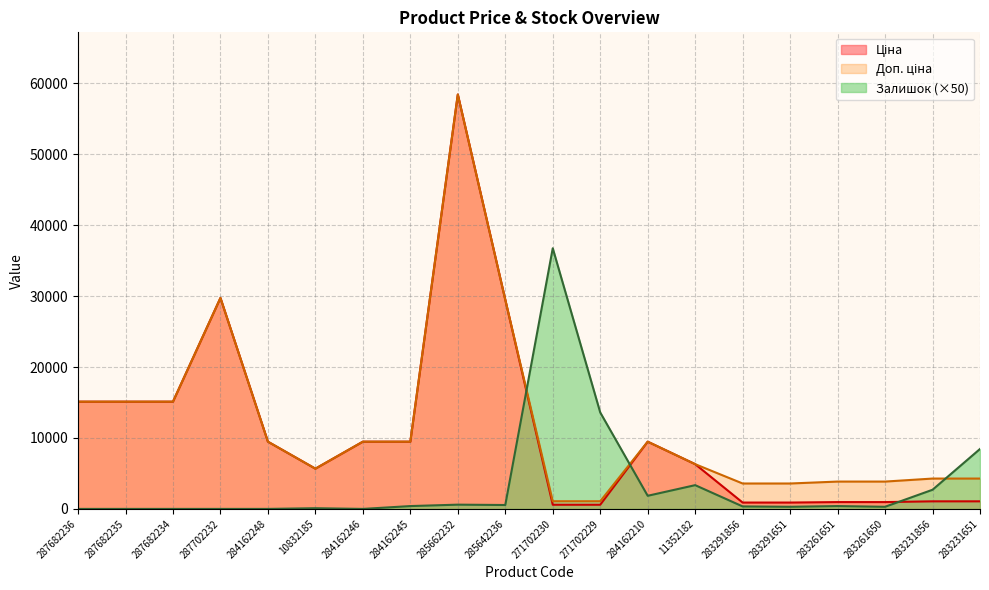

What is the maximum value for Залишок?

36750.0